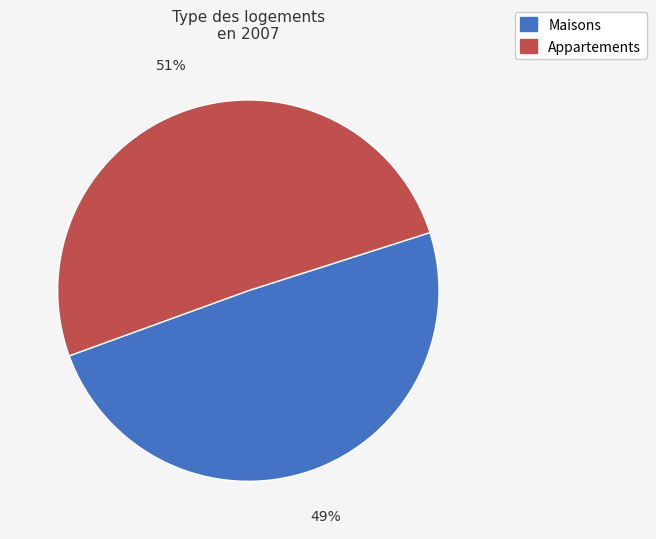

To the nearest percent, what is the average slice percentage?

50%